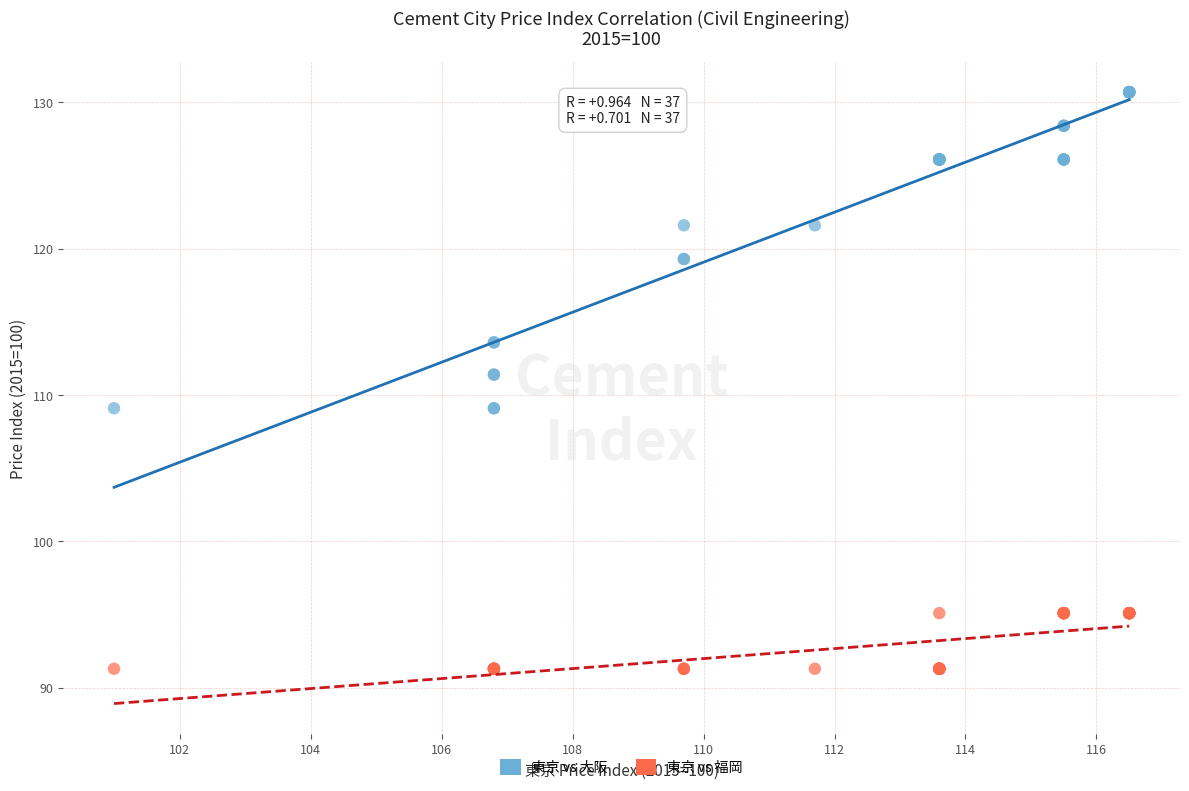

Which series has the widest spread of Y values?

東京 vs 大阪